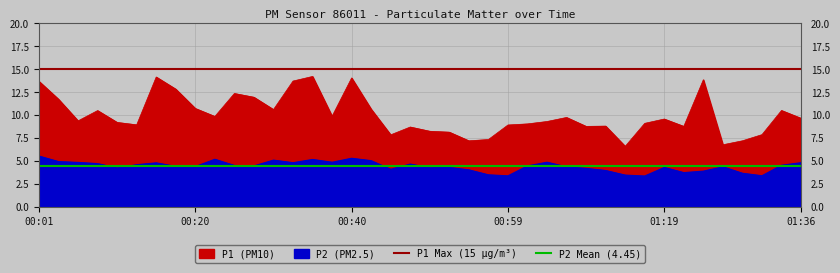

What is the value of the P2 Mean (4.45) point at the 2nd from the left?

4.4